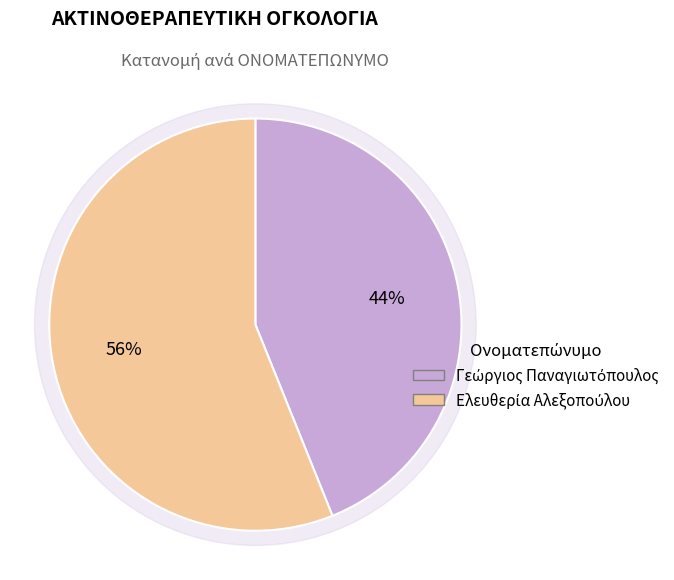

To the nearest percent, what is the difference between the largest and smallest slice percentages?

12%